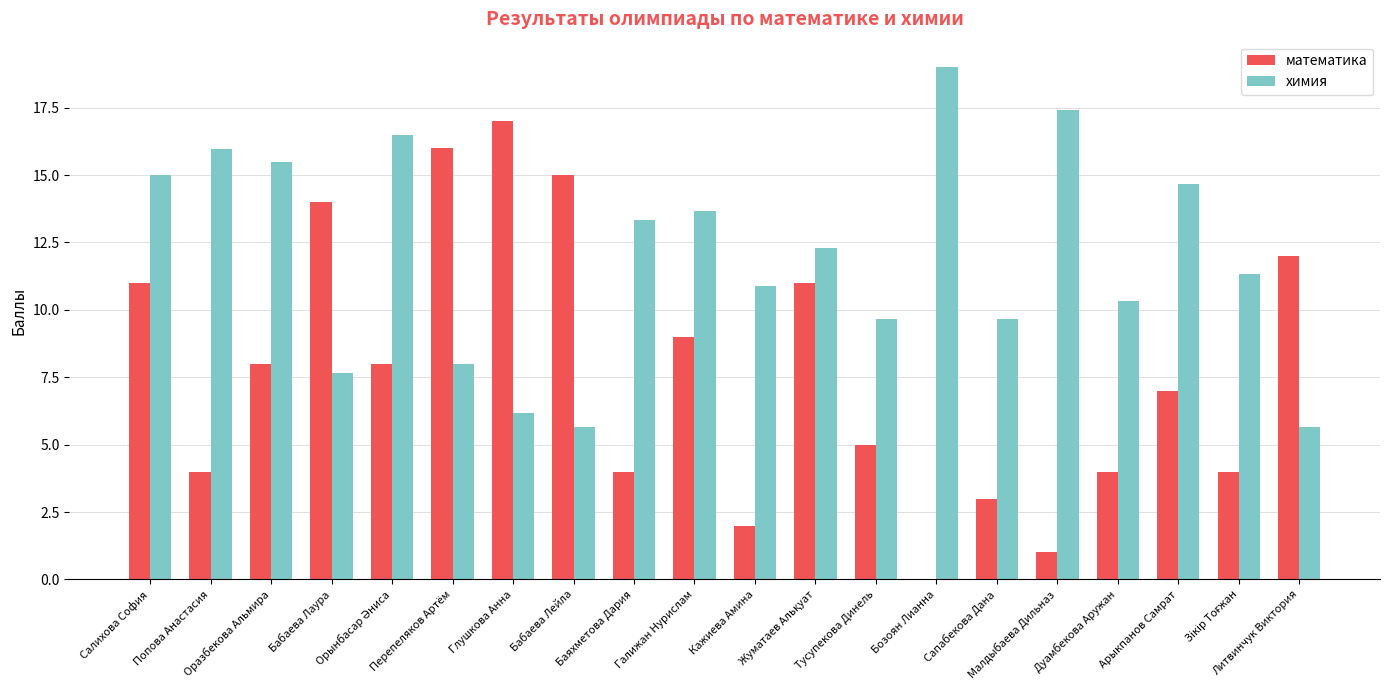

What is the sum of all математика values?

155.0